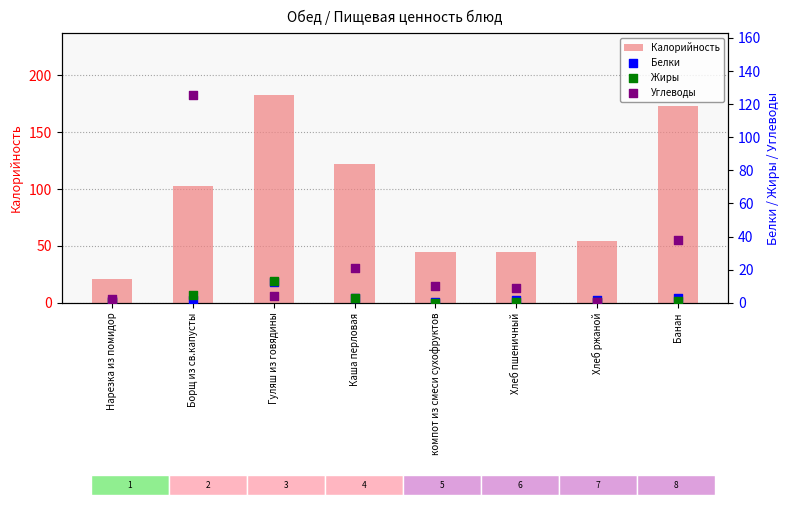

At how many categories does at least one series exceed 80?

4